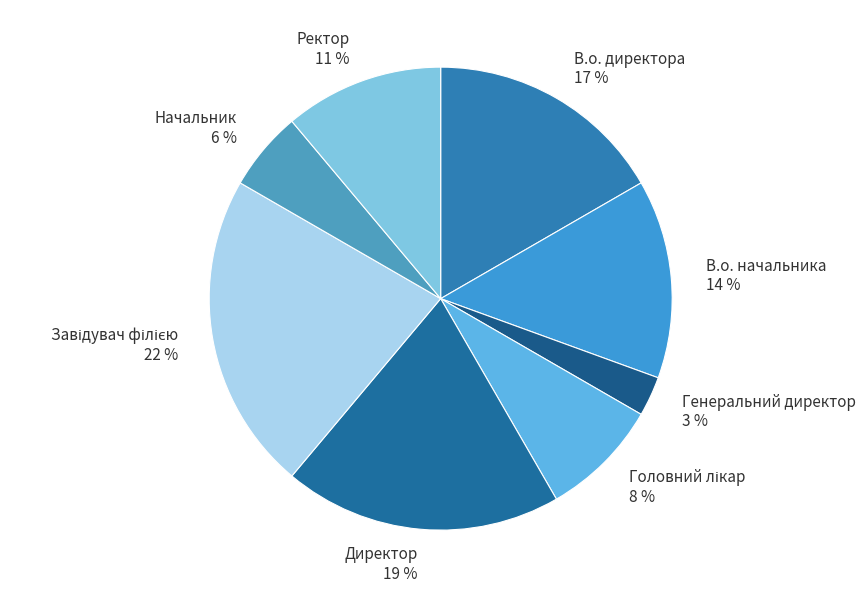

To the nearest percent, what is the combined percentage of Ректор and В.о. начальника?

25%